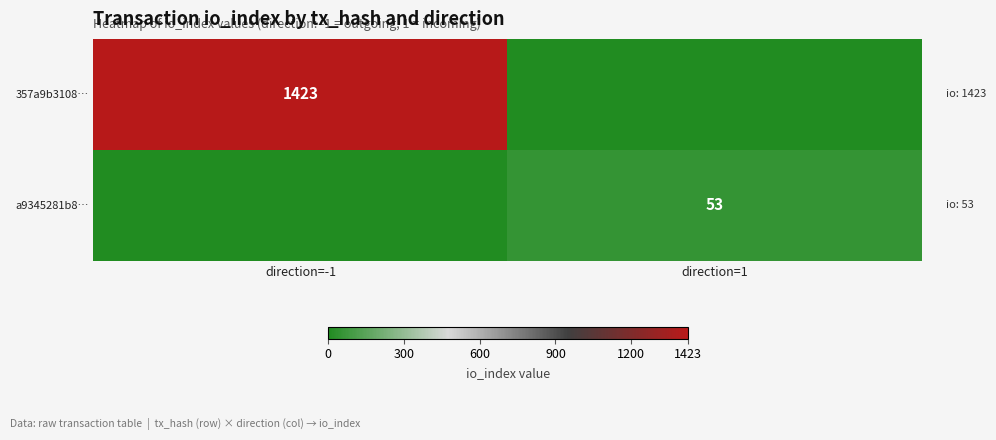

The value of 357a9b3108… at direction=-1 is 2527. True or false?

False